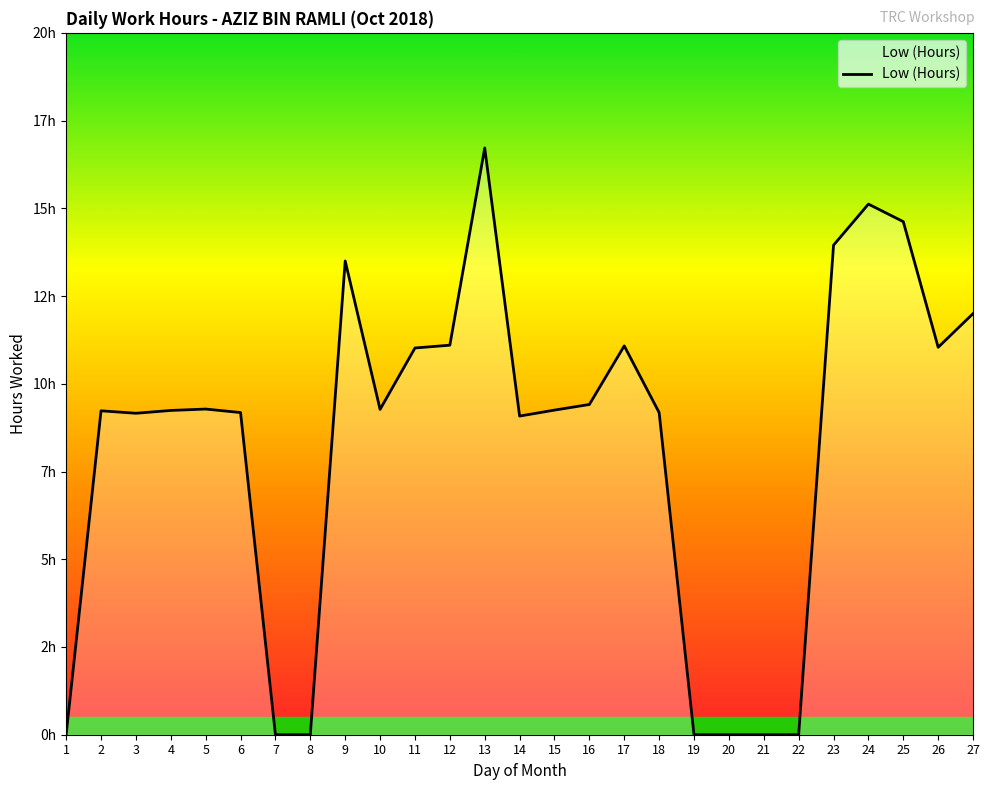

What is the difference between the values at 20 and 24?

15.1